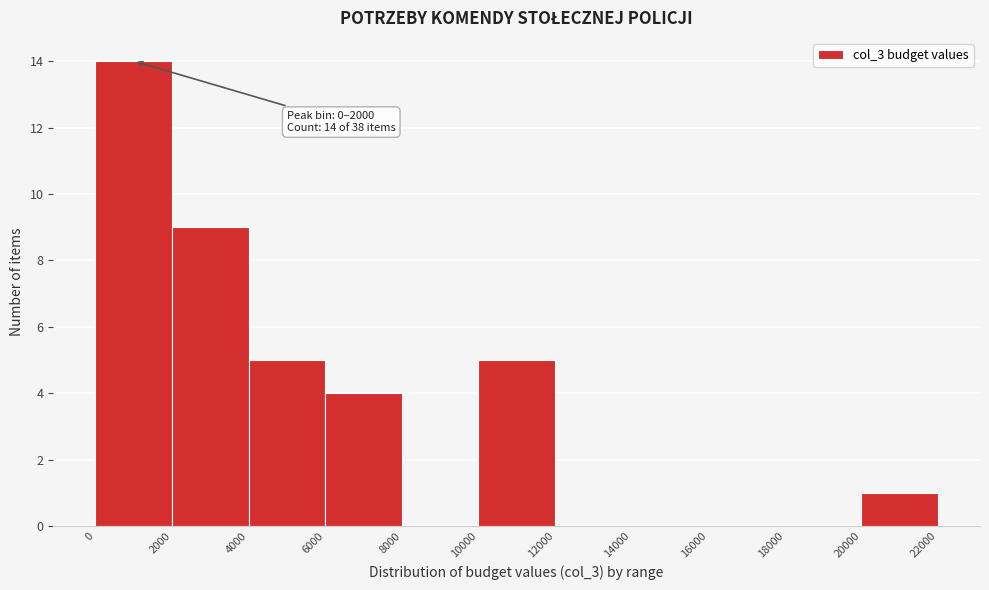

Over which range of the x-axis is the bar tallest?

0 to 2000